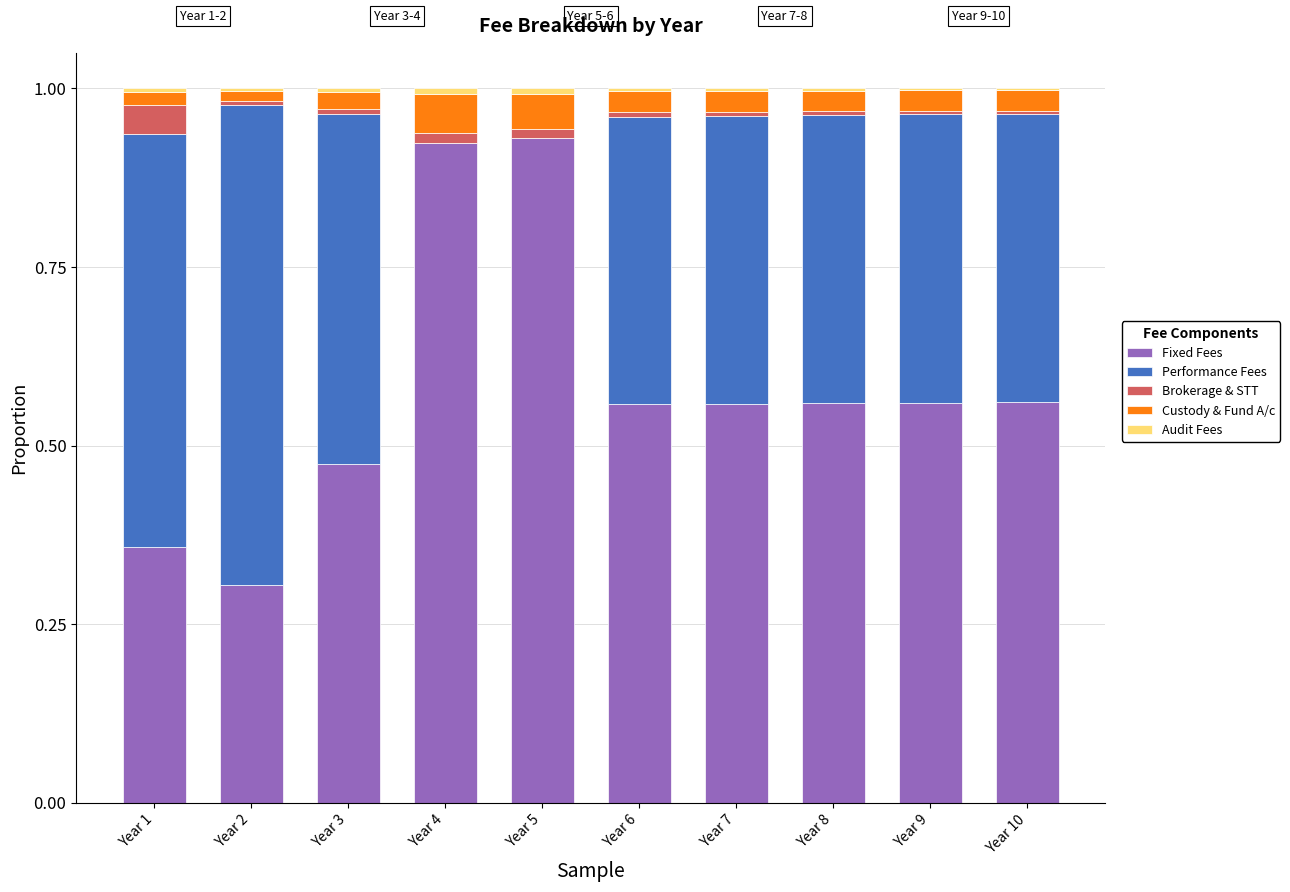

True or false: Fixed Fees has a value of 0.8 at Year 3.

False